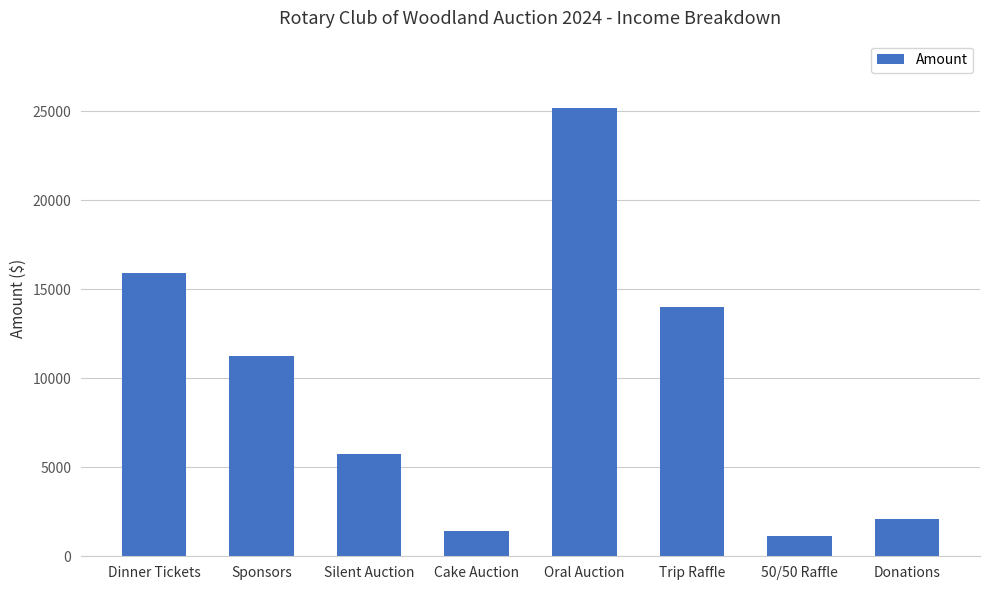

The chart shows a value of 17427.4 at Sponsors. True or false?

False